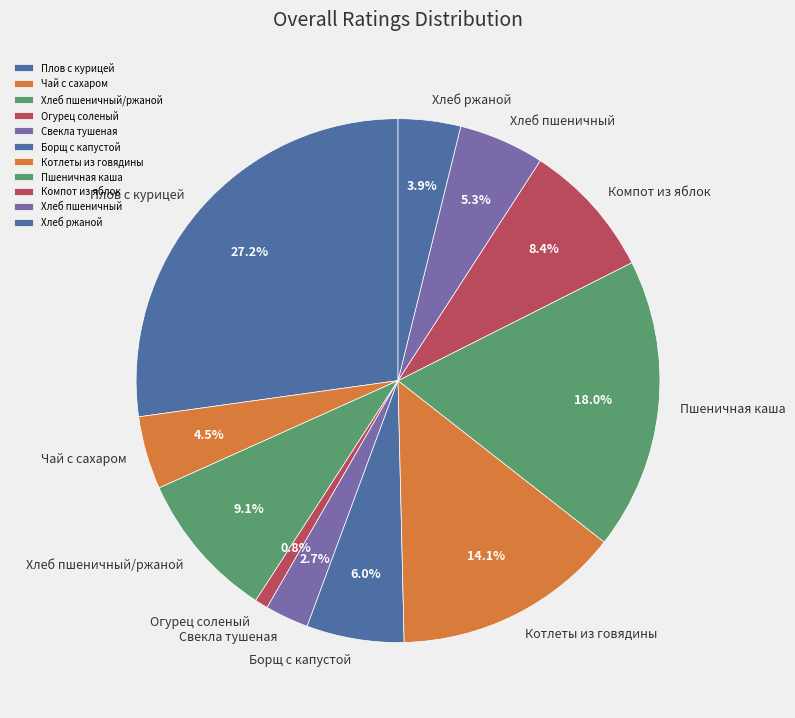

The Компот из яблок slice represents 8% of the pie. True or false?

True